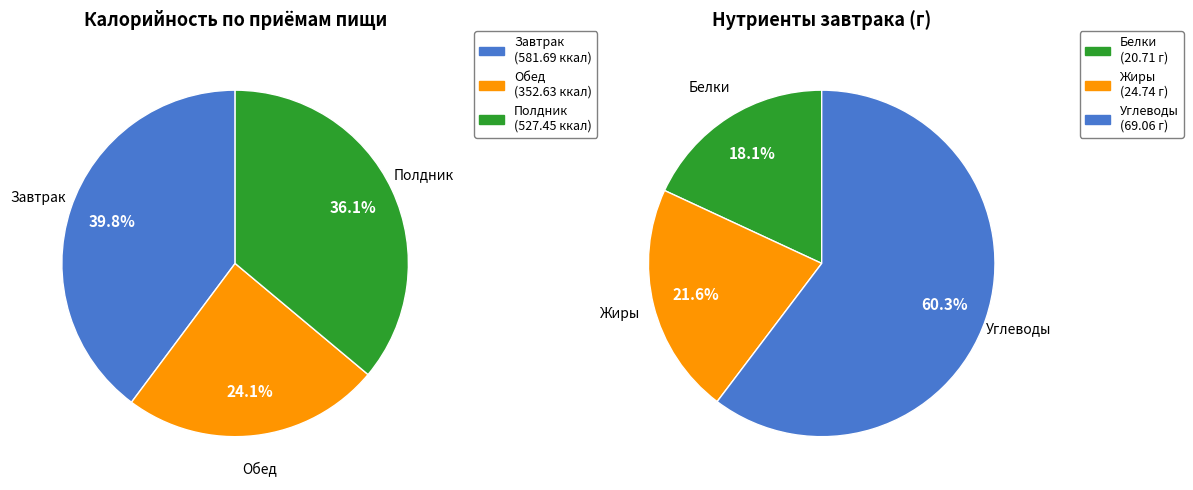

Which has a higher value, Завтрак or Полдник?

Завтрак